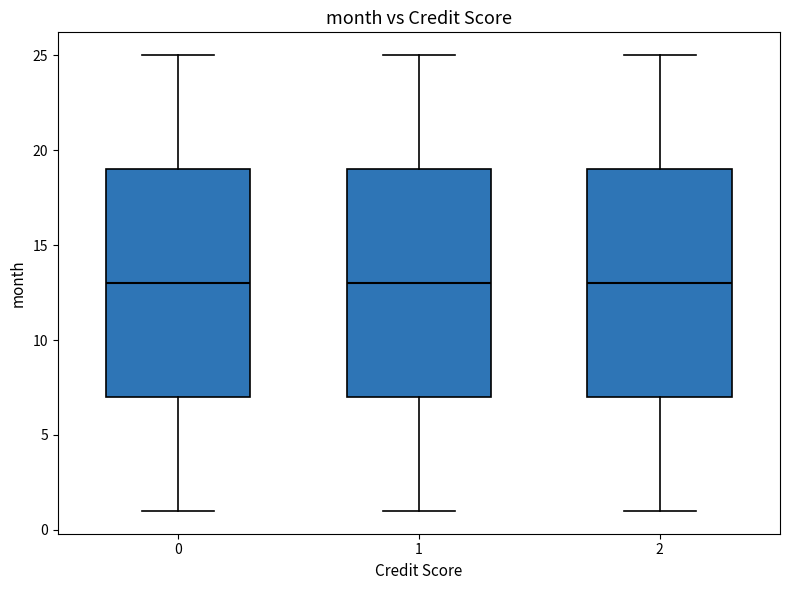

Where is the lower edge of the box at x = 2 on the y-axis? The values are not printed on the chart, so give them approximately, as read against the axis.

7